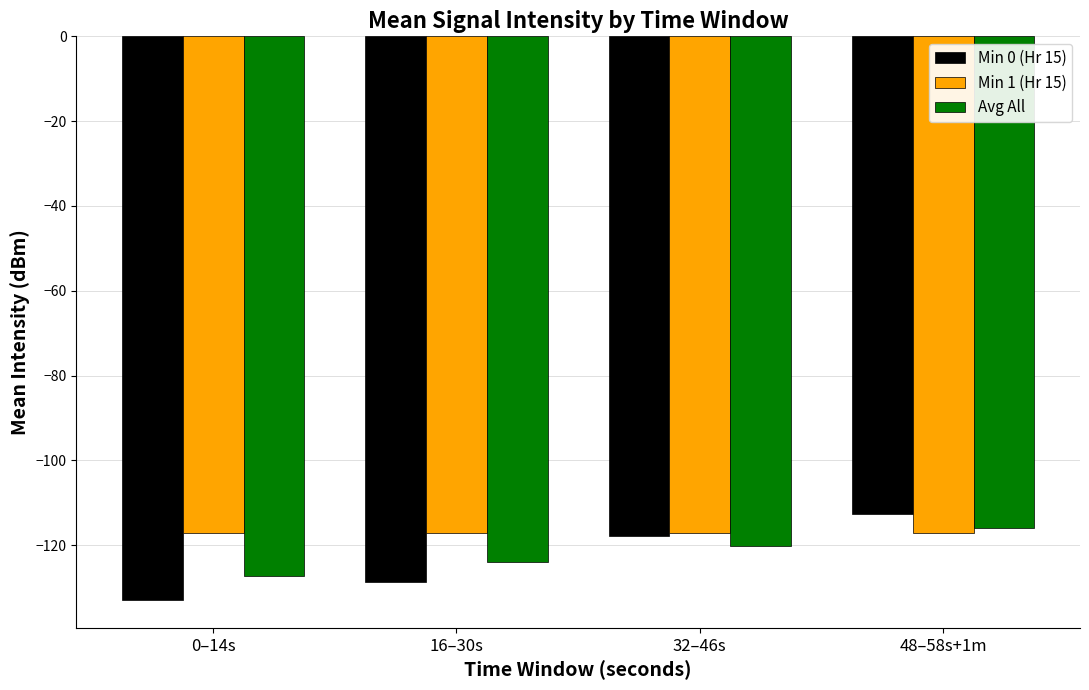

List the labels in order of Min 0 (Hr 15) value, smallest first.

0–14s, 16–30s, 32–46s, 48–58s+1m